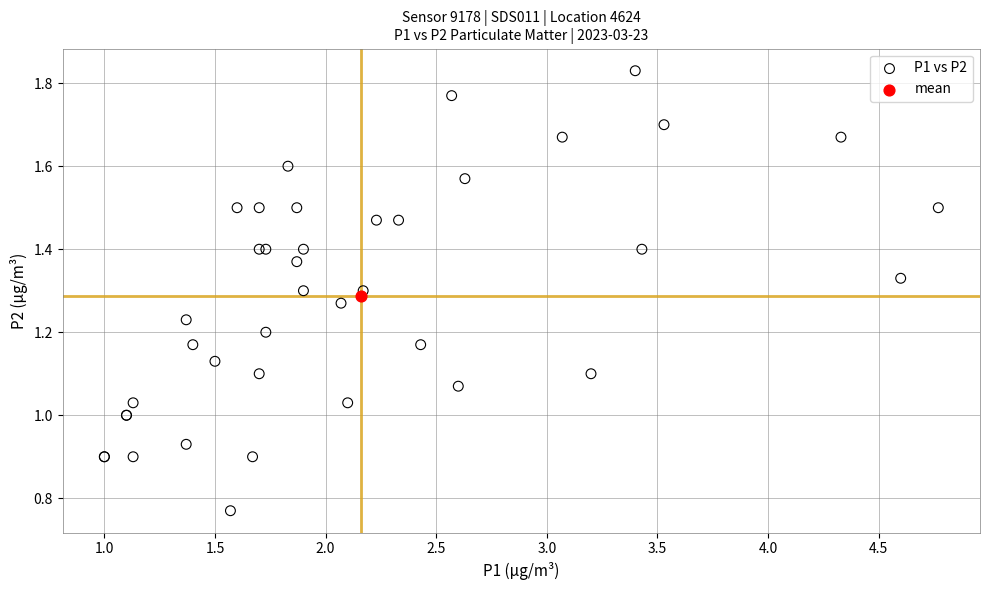

What are all the series names shown in the legend?

P1 vs P2, mean